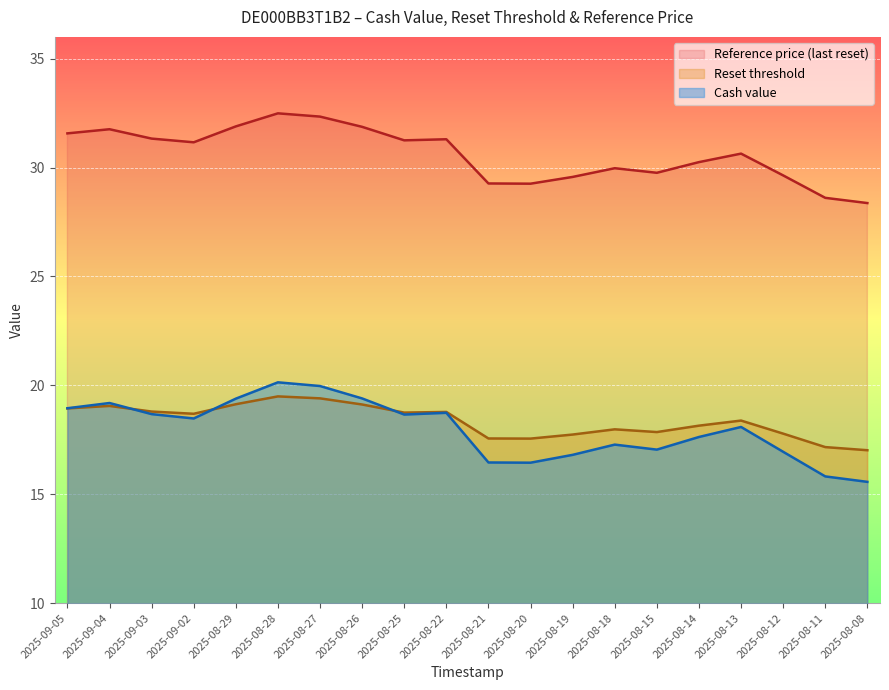

In Cash value, how many points are higher than both neighbors (excluding endpoints)?

5